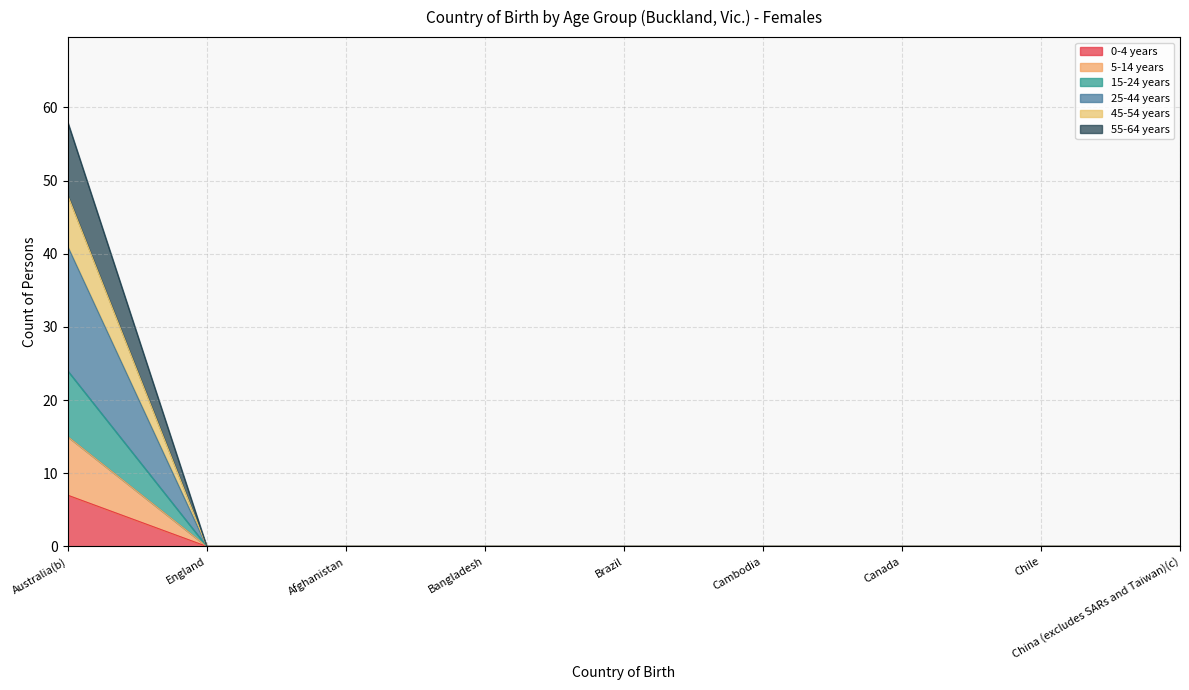

Does the chart display data point markers on the line(s)?

No